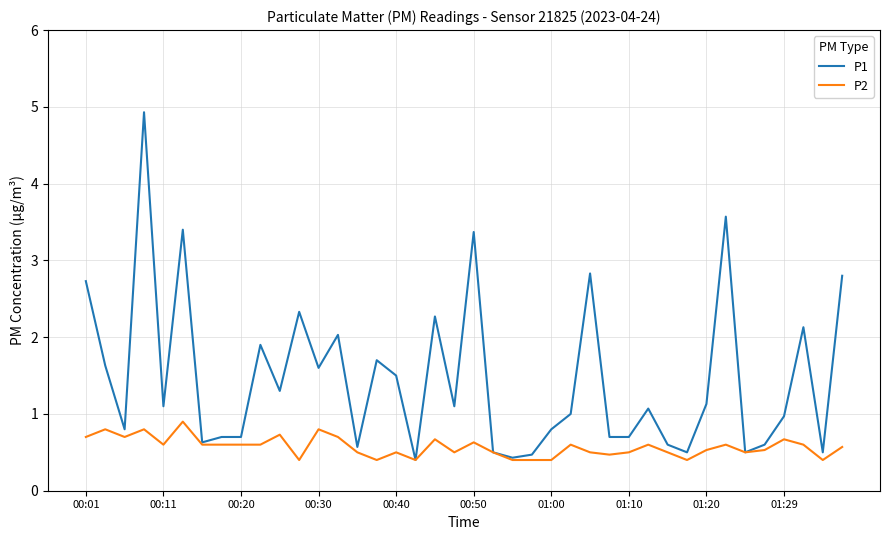

List the series in order of their peak value, lowest first.

P2, P1